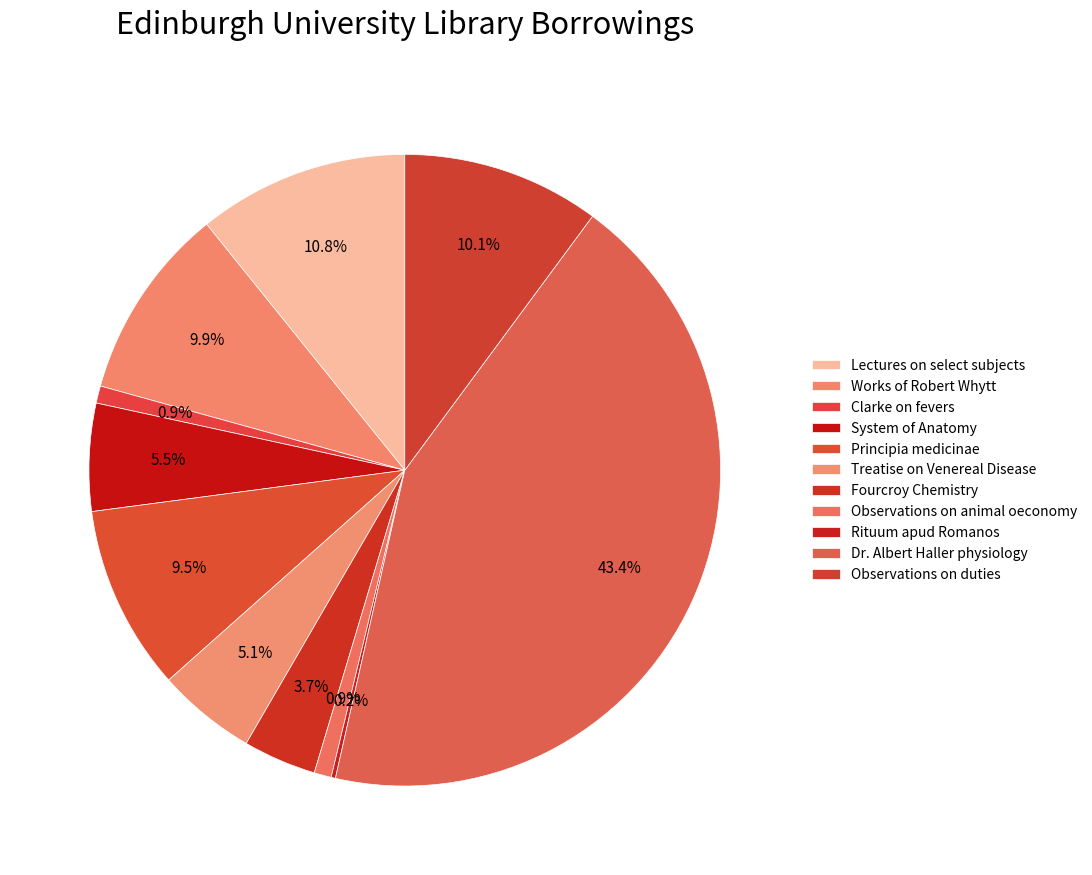

To the nearest percent, what is the combined percentage of Lectures on select subjects and System of Anatomy?

16%